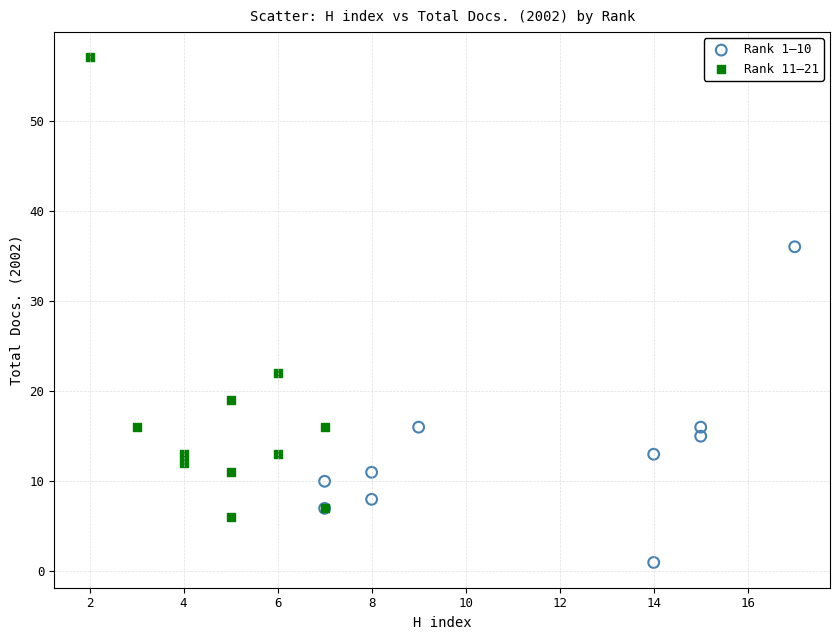

What are all the series names shown in the legend?

Rank 1–10, Rank 11–21